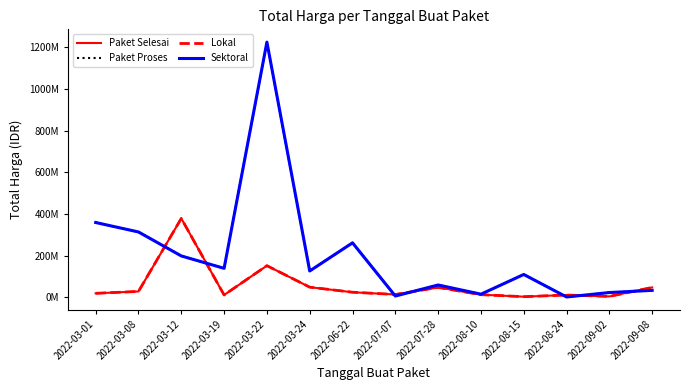

What is the sum of the Paket Selesai values at 2022-03-08 and 2022-03-19?

41000000